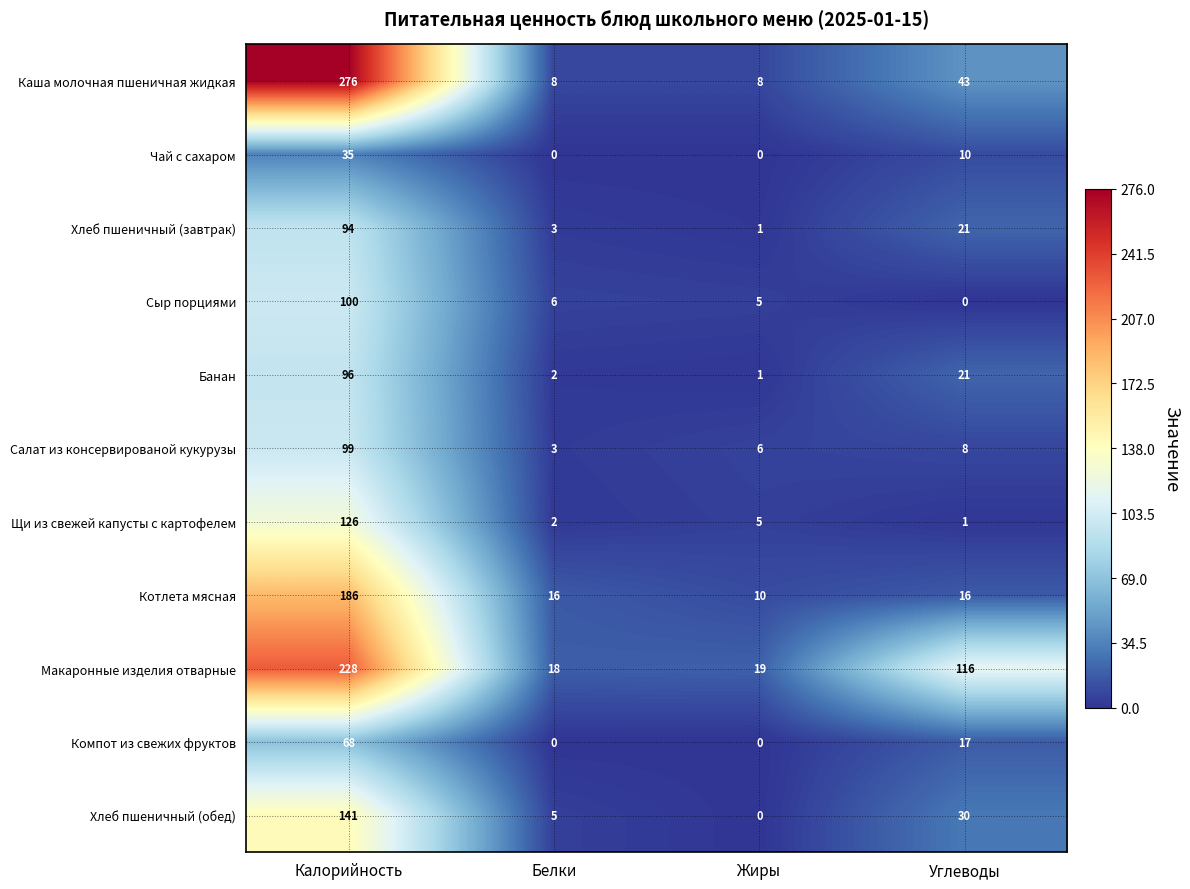

What value does the Хлеб пшеничный (завтрак) series have at Белки?

3